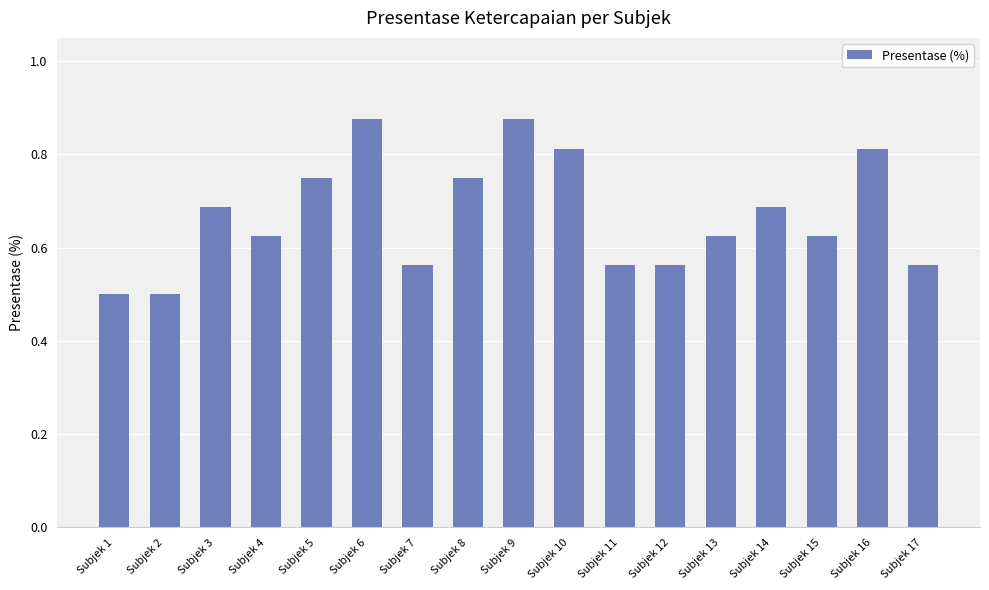

The chart shows a value of 0.7 at Subjek 1. True or false?

False